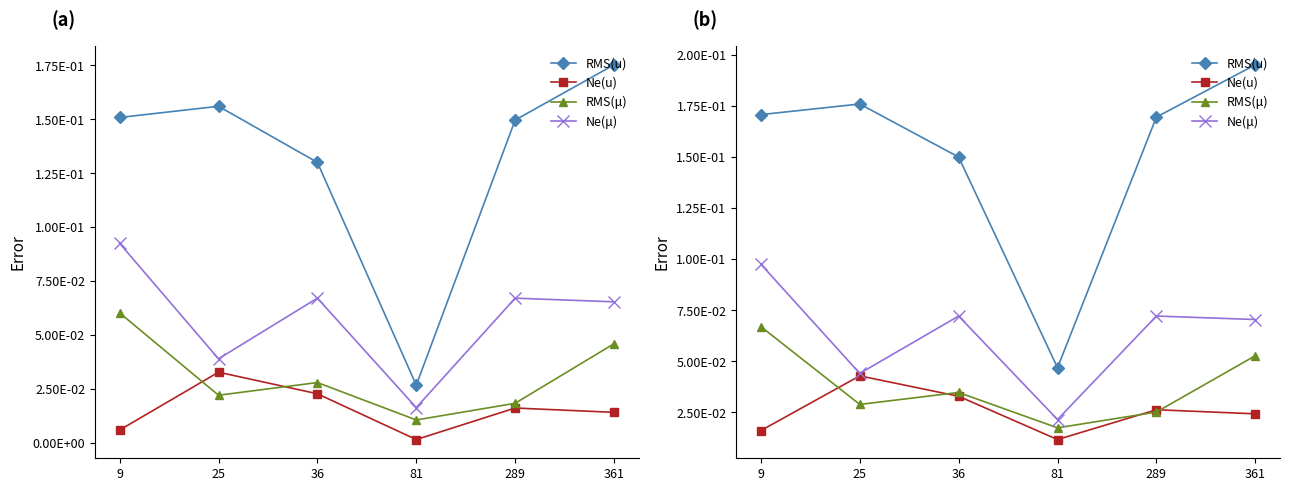

At which category does RMS(u) reach its first local peak?

25